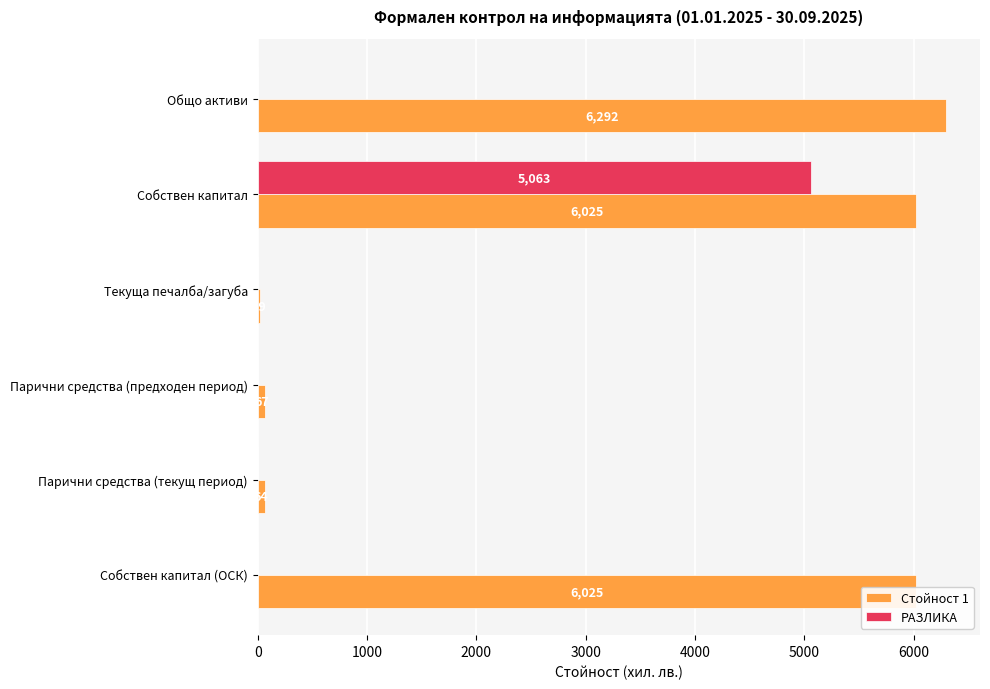

Between Собствен капитал and Парични средства (предходен период), which series saw the biggest shift?

Стойност 1